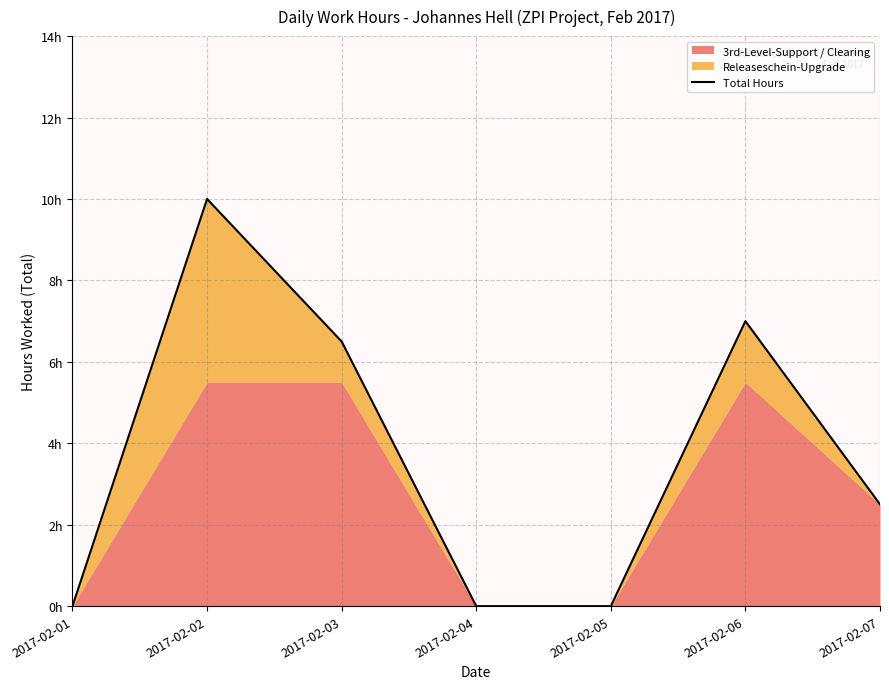

True or false: the data shows 3.7 at 2017-02-06.

False